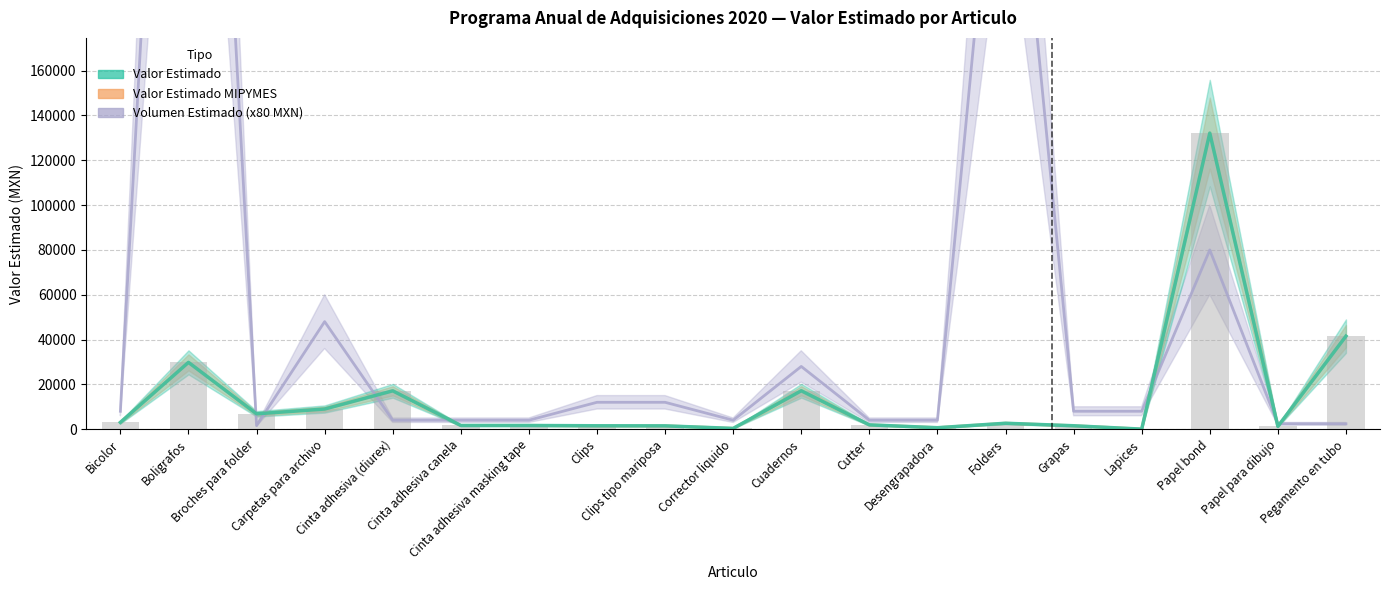

What is the sum of the Volumen Estimado (x80 MXN) values at Boligrafos and Bicolor?

568000